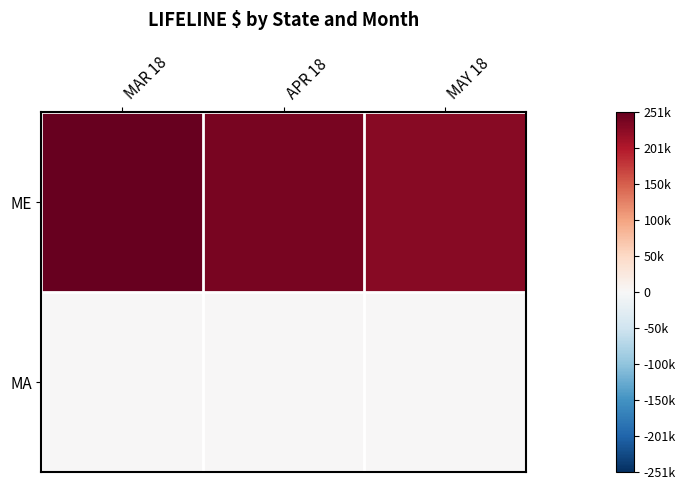

Rank the series at MAY 18 from lowest to highest value.

MA, ME